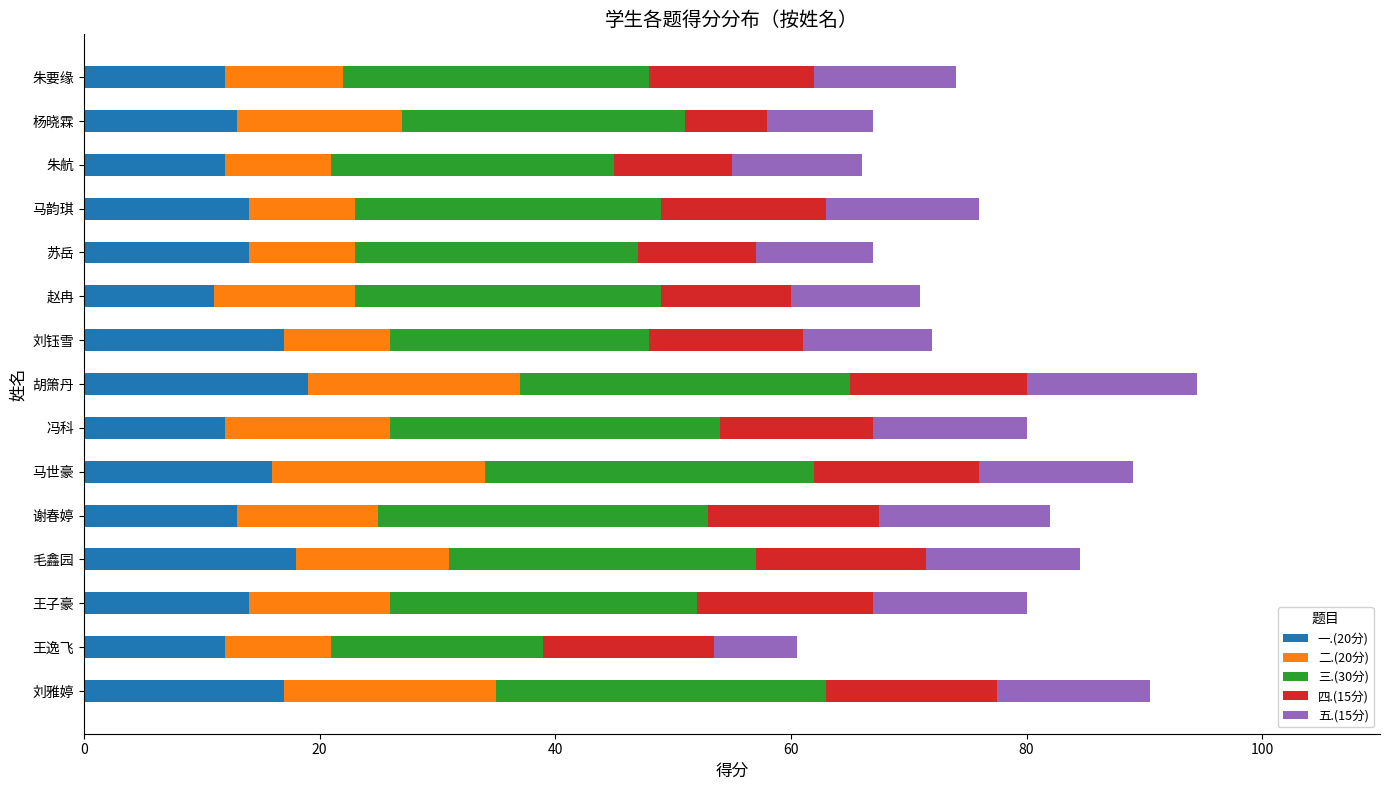

What is the total value across all series at 朱航?

66.0